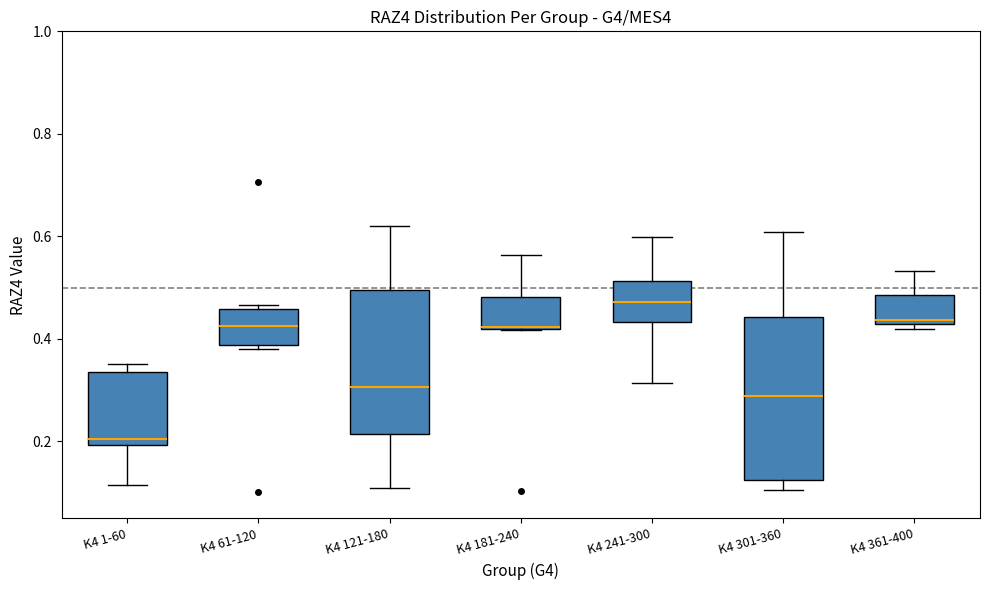

Reading left to right, transcribe this box plot: for each box, give where its median line is, the range the box spans, and where its two whiskers end, as read against the y-axis. The values are not printed on the chart, so give them approximately, as read against the axis.

K4 1-60: median 0.20 (just above the box's lower edge), box 0.20 to 0.34, whiskers 0.12 to 0.36
K4 61-120: median 0.42, box 0.38 to 0.46, whiskers 0.38 (just below the box's lower edge) to 0.46 (just above the box's upper edge)
K4 121-180: median 0.30, box 0.22 to 0.50, whiskers 0.10 to 0.62
K4 181-240: median 0.42, box 0.42 to 0.48, whiskers 0.42 to 0.56
K4 241-300: median 0.48, box 0.44 to 0.52, whiskers 0.32 to 0.60
K4 301-360: median 0.28, box 0.12 to 0.44, whiskers 0.10 to 0.60
K4 361-400: median 0.44, box 0.42 to 0.48, whiskers 0.42 (just below the box's lower edge) to 0.54